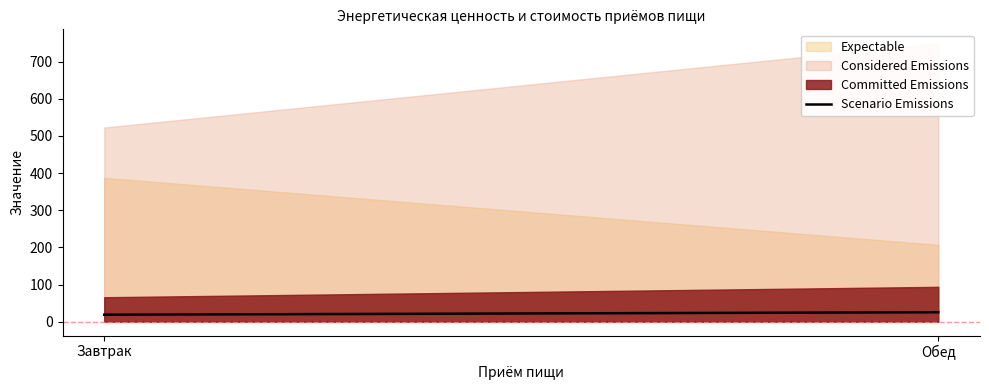

Rank the categories by value from lowest to highest.

Завтрак, Обед